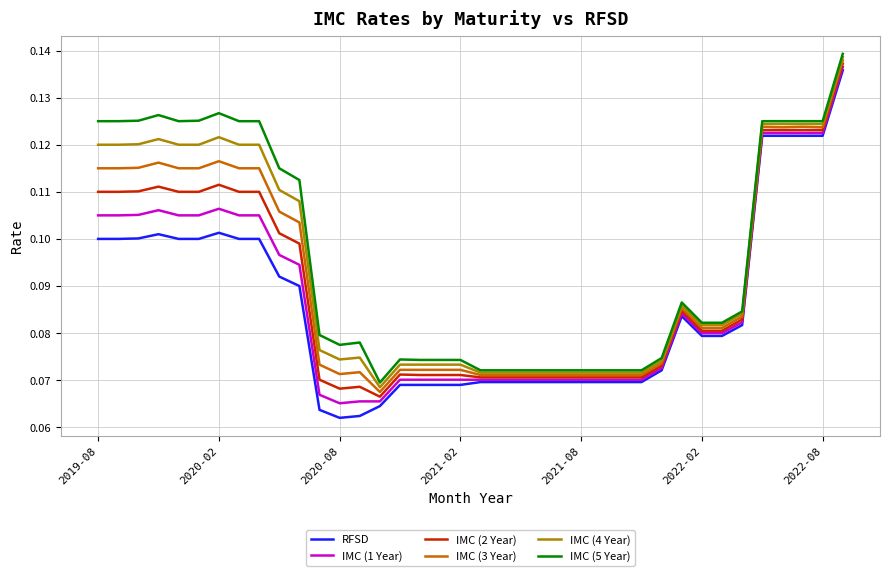

Count the IMC (1 Year) values in the range 0 to 1.

38